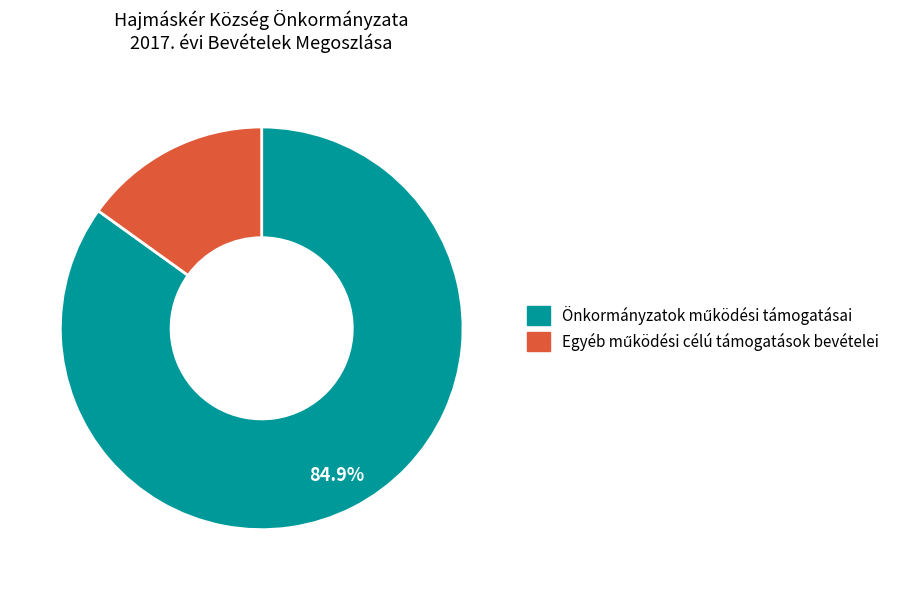

Does any single category account for the majority?

Yes